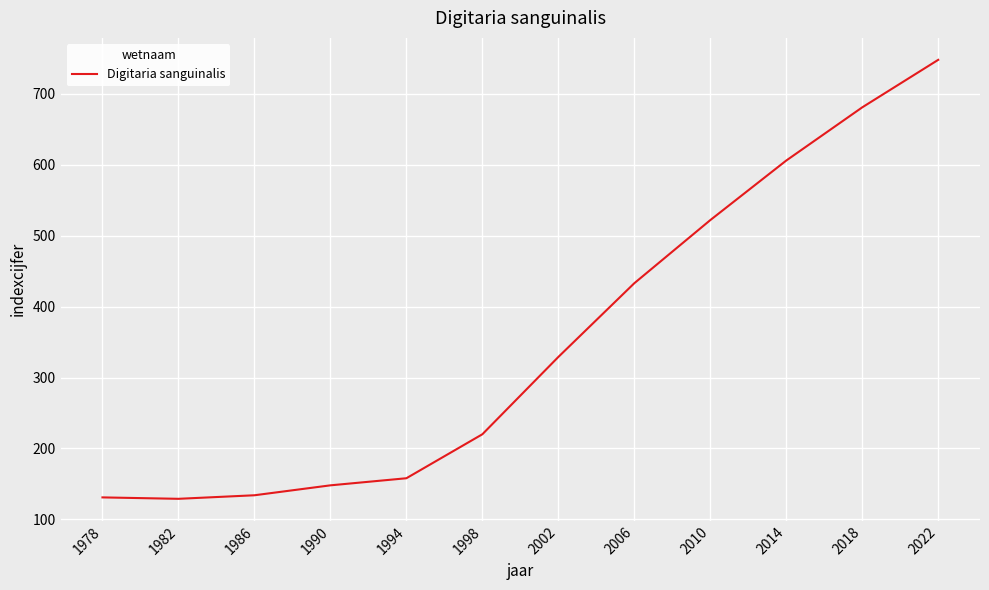

Approximately how many times larger is the value at 1986 compared to 1982?

1.0